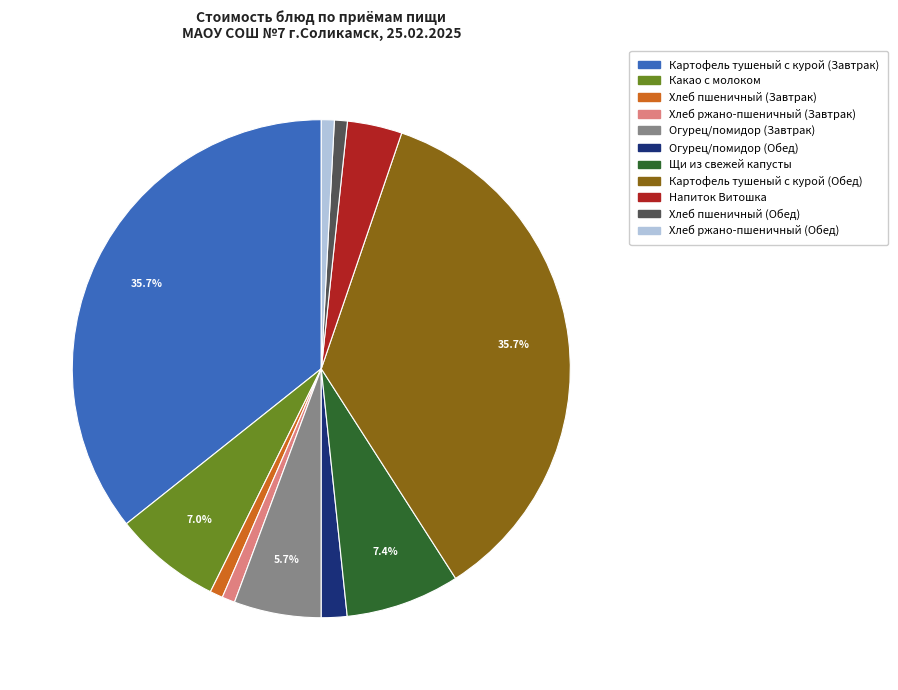

Count the number of slices in the pie.

11